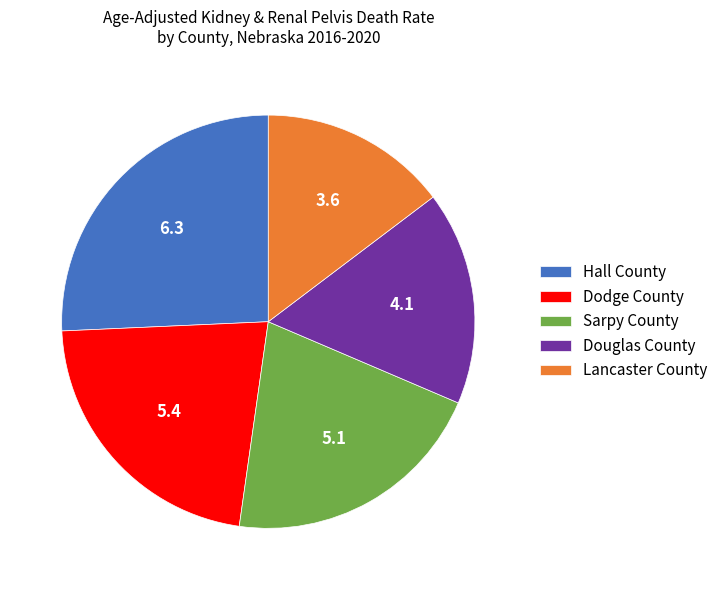

Which slice is the largest?

Hall County